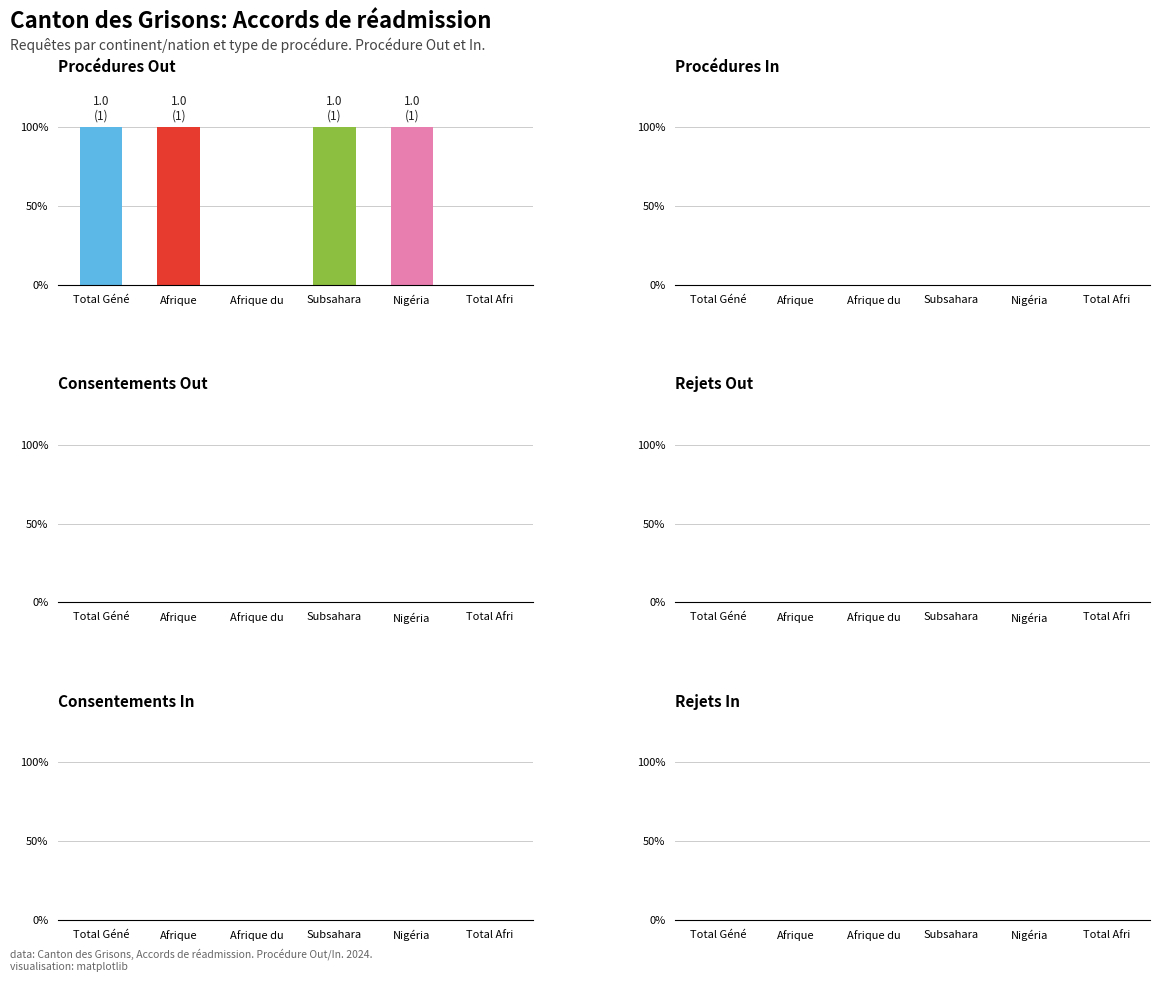

The Procédures In series shows 0 at Afrique du Nord. True or false?

True